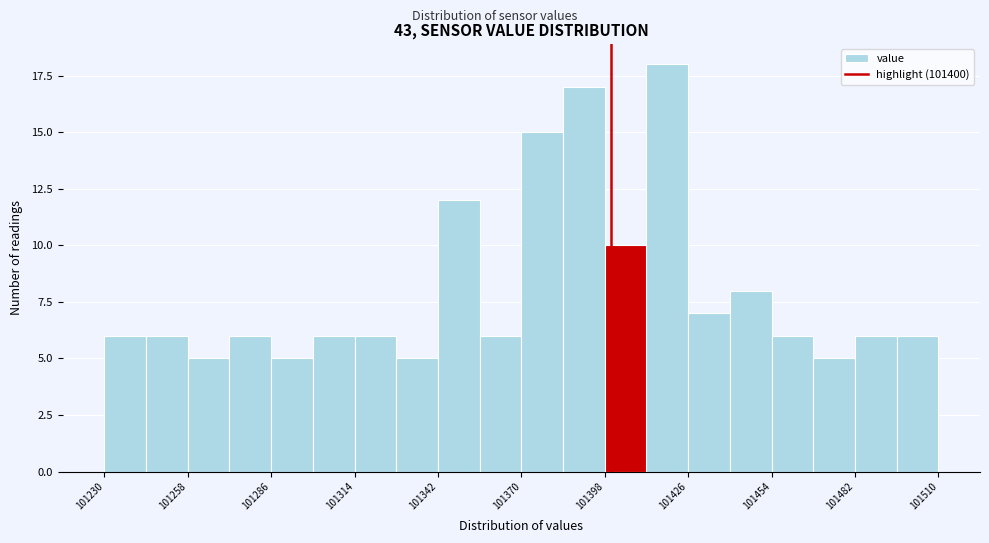

Read against the x-axis, roughly where is the centre of the tallest bar?

101420